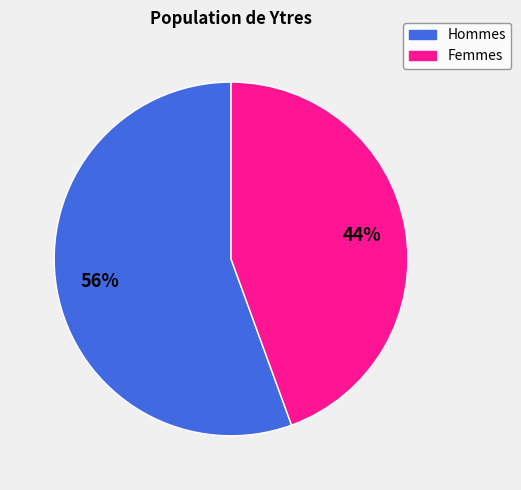

To the nearest percent, what is the average slice percentage?

50%